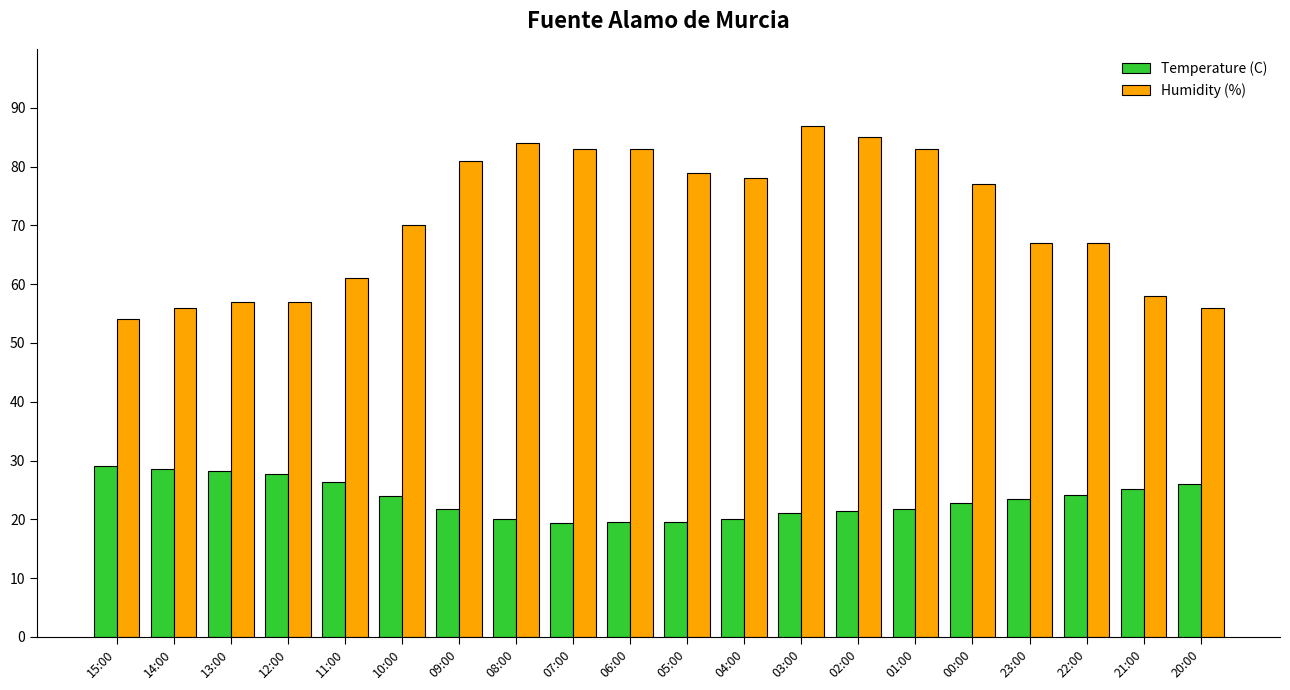

What is the maximum value shown in the chart?

87.0